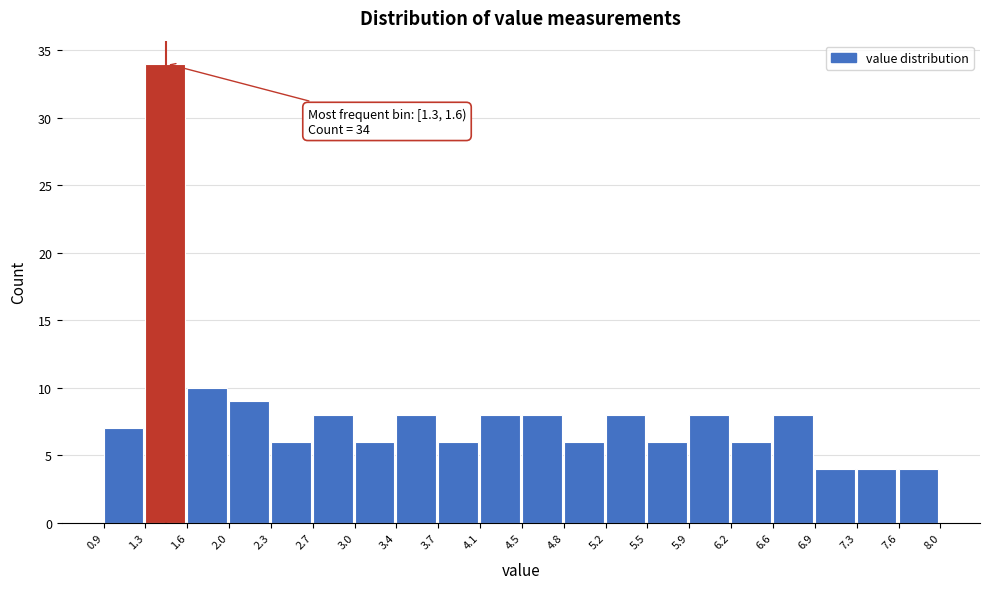

Which range on the x-axis has the tallest bar?

1.3 to 1.6